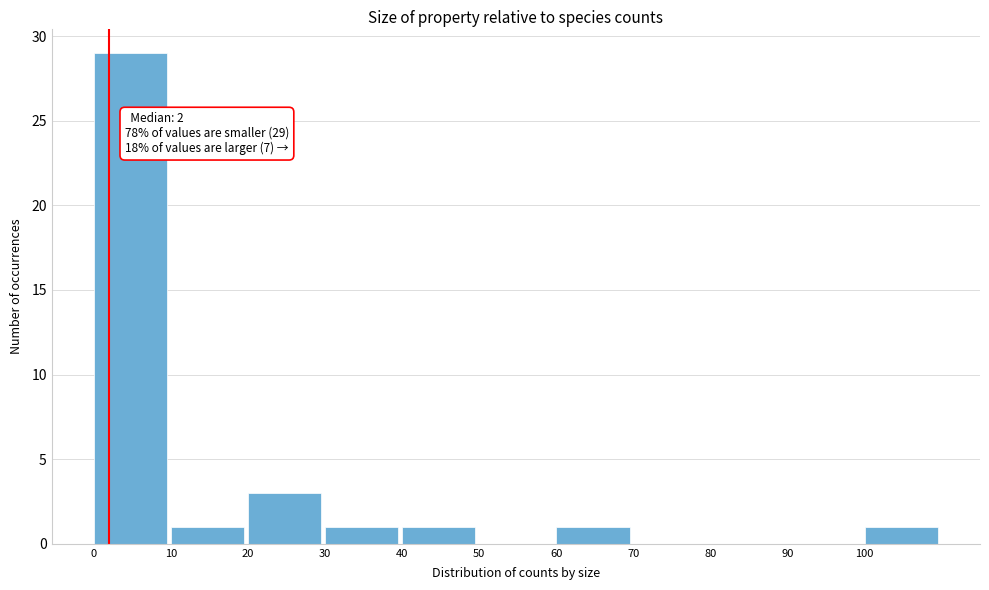

Over which range of the x-axis is the bar tallest?

0 to 10